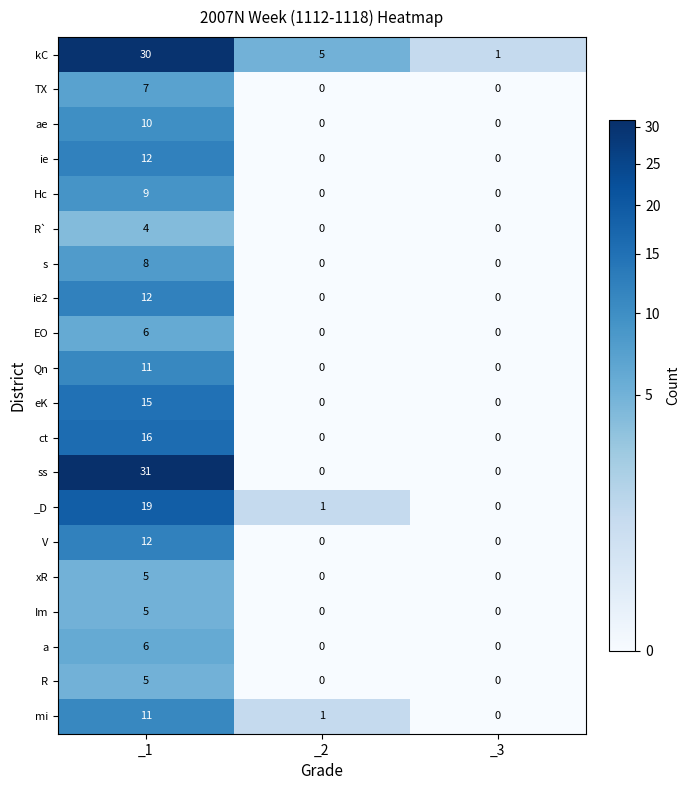

At which category does the chart reach its peak across all series?

_1